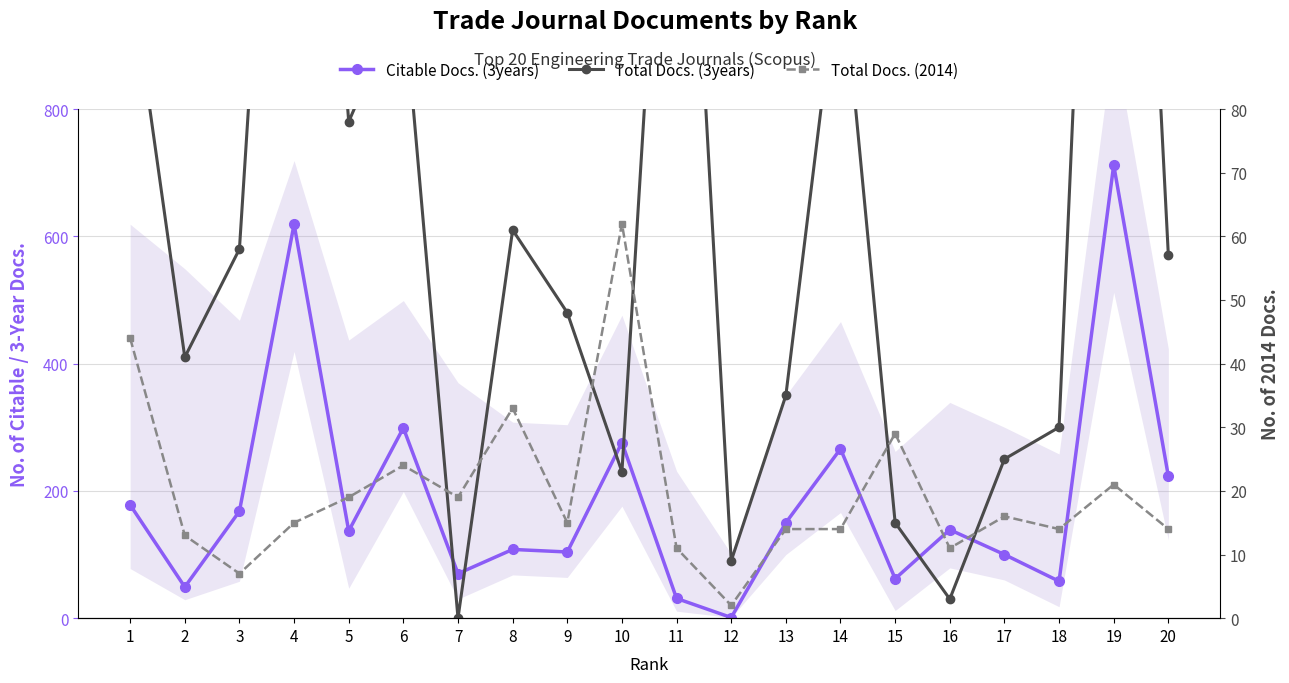

Reading left to right, what are all the values shown in this chart?

Citable Docs. (3years): 178	49	168	619	137	299	70	108	104	276	31	1	150	266	62	139	100	58	712	223
Total Docs. (3years): 102	41	58	192	78	98	0	61	48	23	162	9	35	105	15	3	25	30	225	57
Total Docs. (2014): 44	13	7	15	19	24	19	33	15	62	11	2	14	14	29	11	16	14	21	14